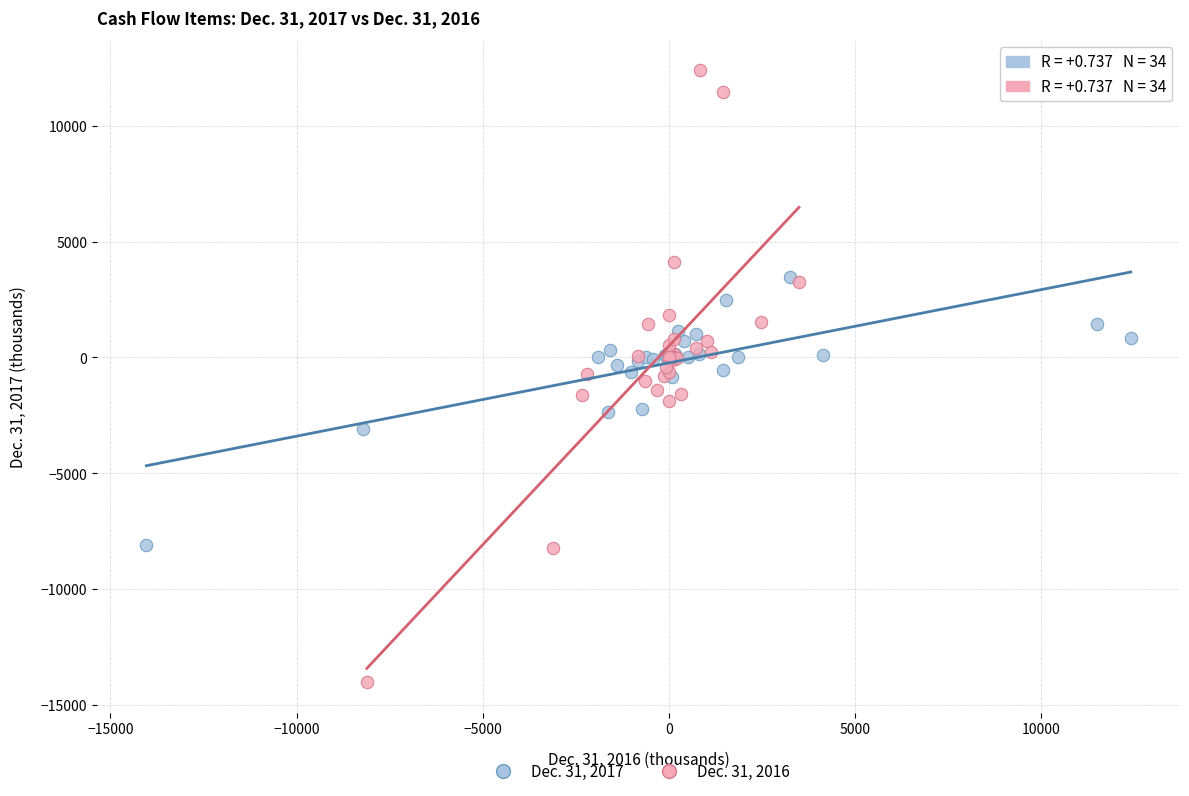

Which series contains the highest Y value?

Dec. 31, 2016